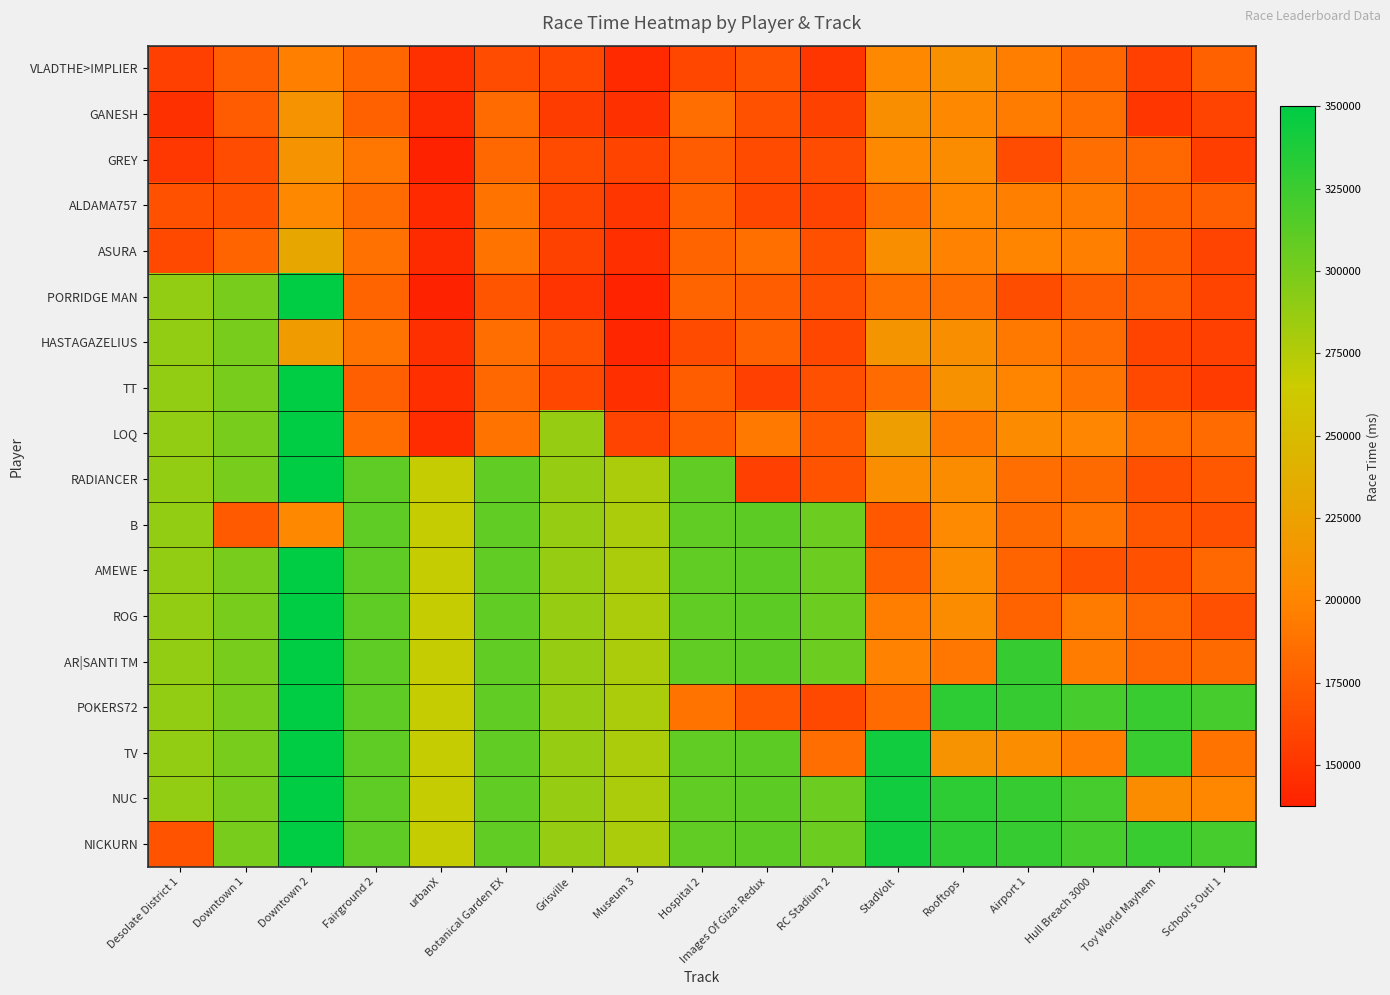

Which category has the lowest value across all series?

urbanX